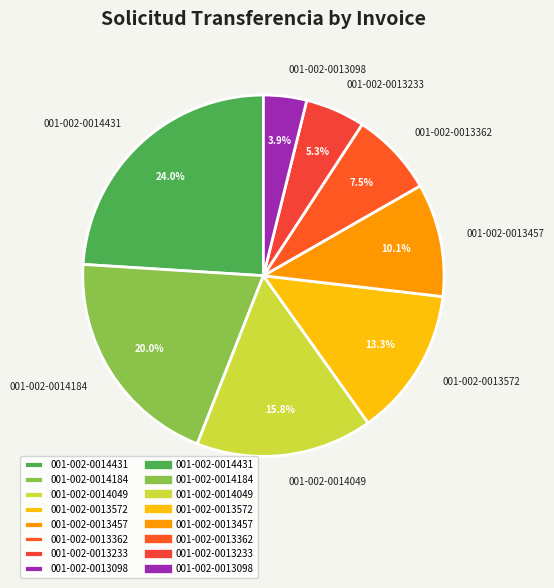

To the nearest percent, what is the difference between the 001-002-0013233 and 001-002-0013362 slice percentages?

2%